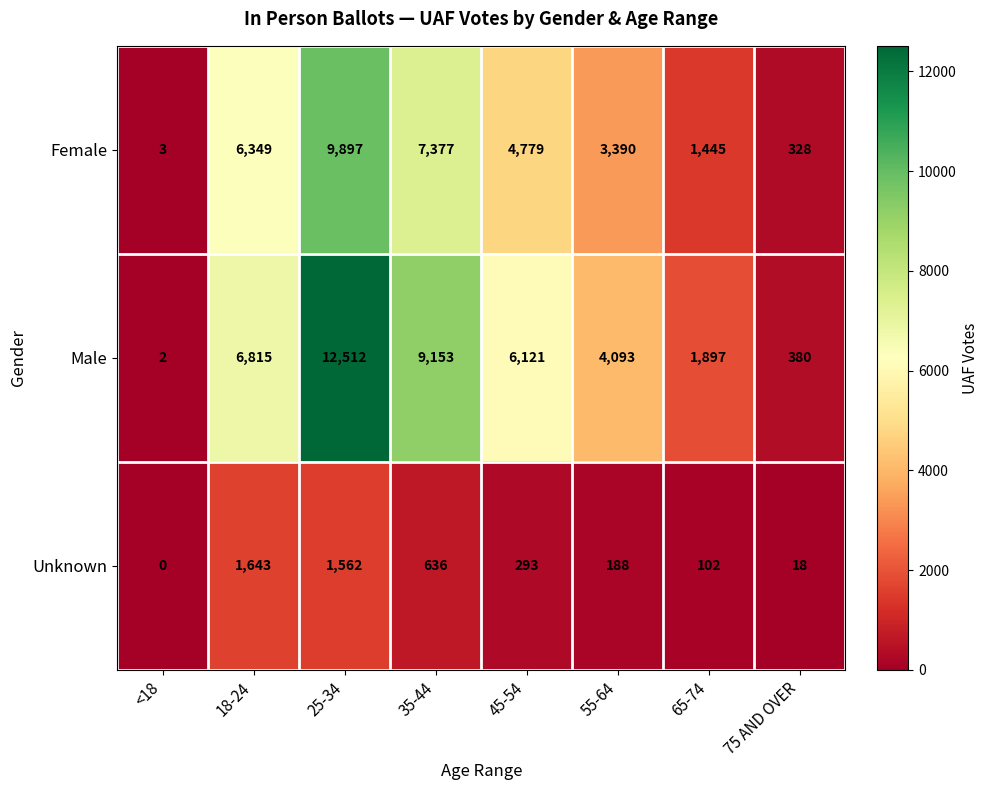

How many categories are shown in the chart?

8